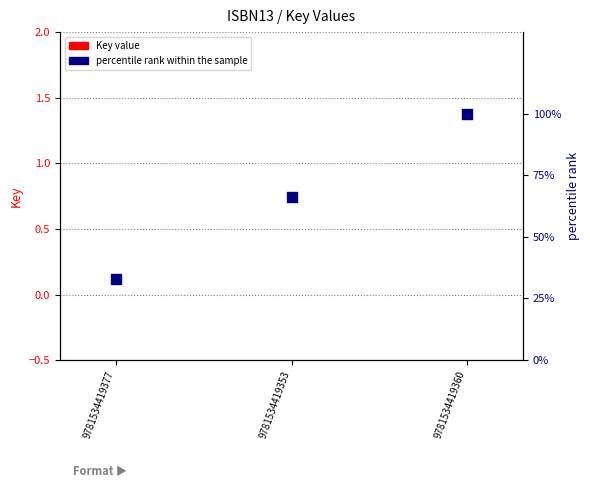

Which series has the largest Y range (max minus min)?

percentile rank within the sample